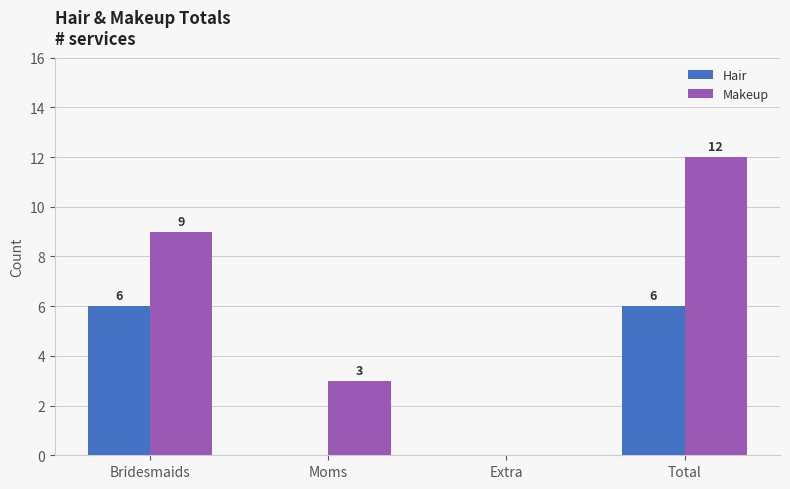

How many groups of bars are there?

4